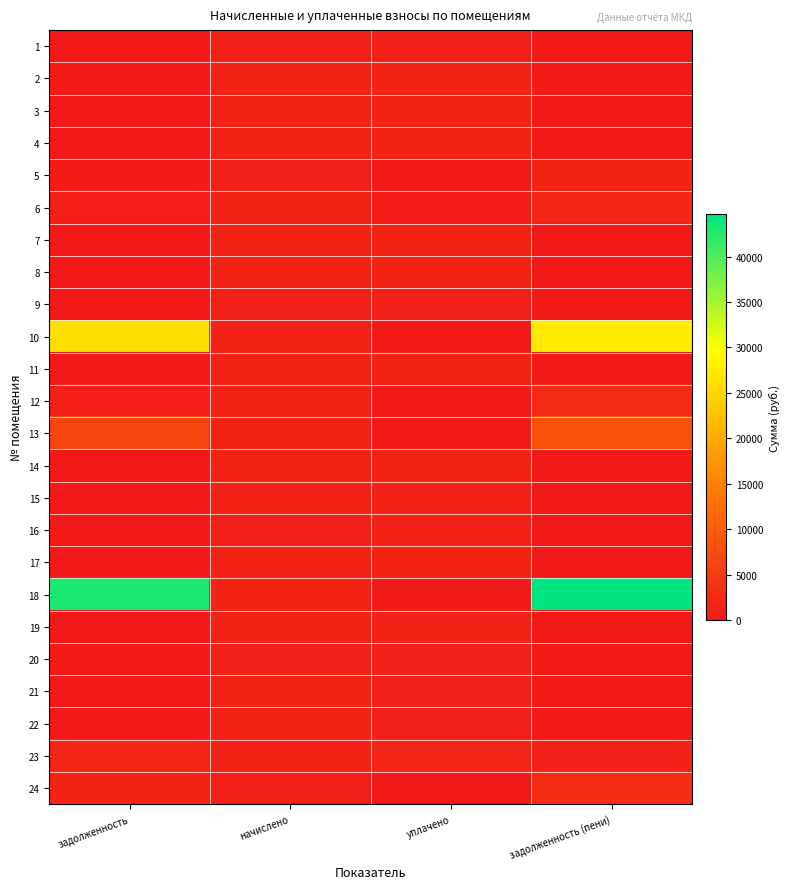

At which category does the chart reach its minimum across all series?

задолженность